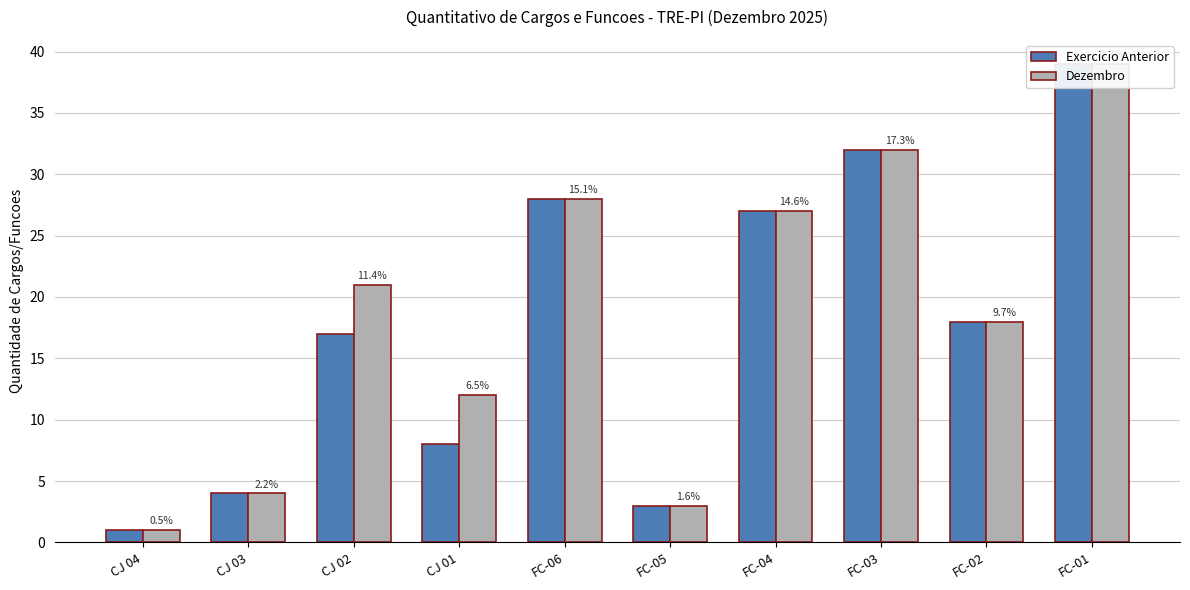

Reading left to right, what are all the values shown in this chart?

Exercicio Anterior: 1	4	17	8	28	3	27	32	18	39
Dezembro: 1	4	21	12	28	3	27	32	18	39